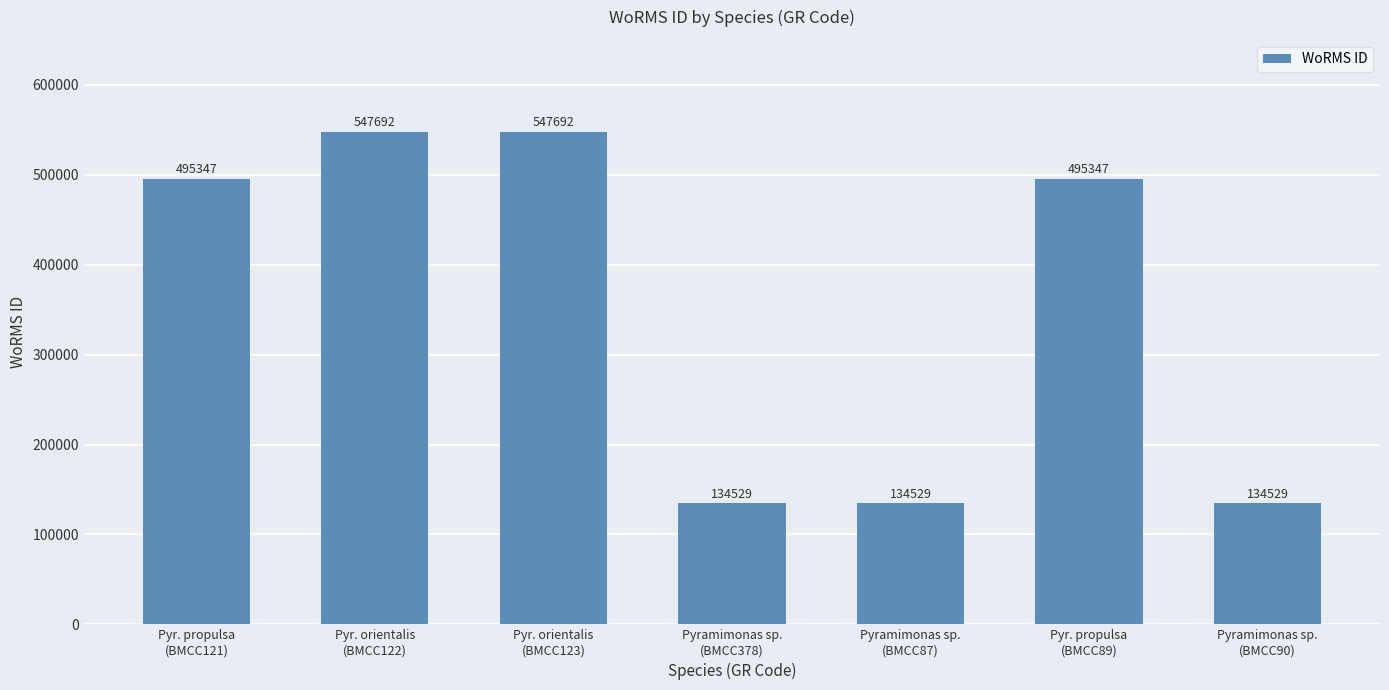

What is the smallest value displayed?

134529